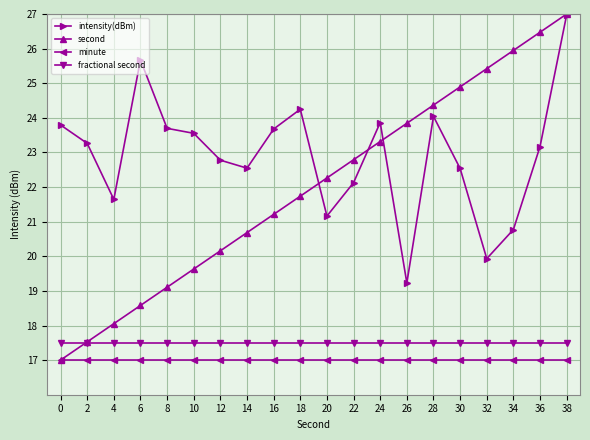

What is the value of the fractional second point at the 12th from the left?

17.5